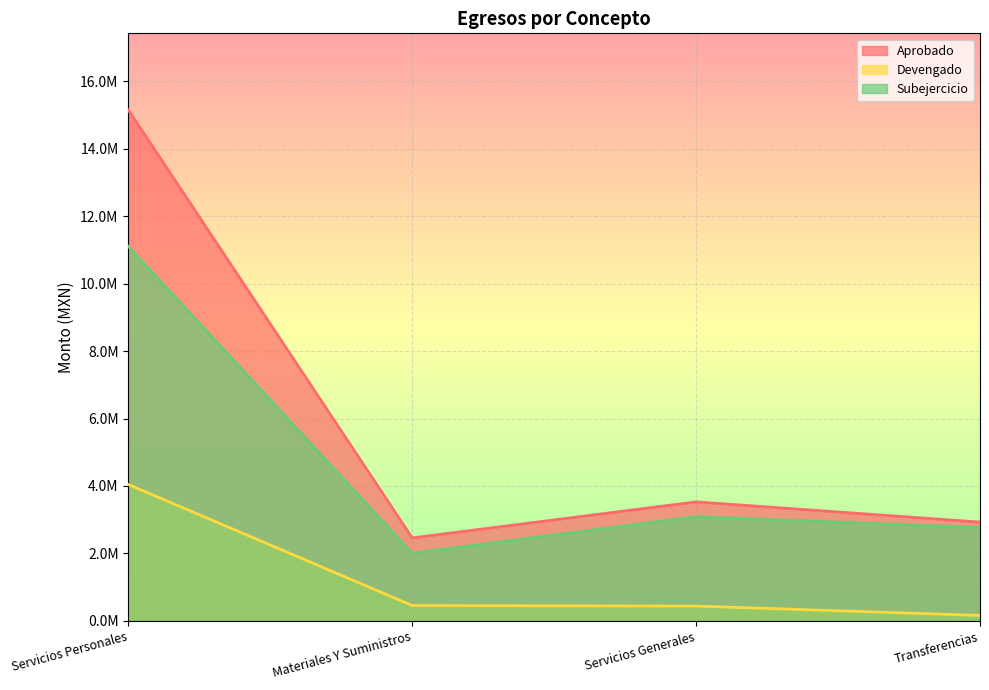

Where does the Devengado series first go above 455496?

Servicios Personales